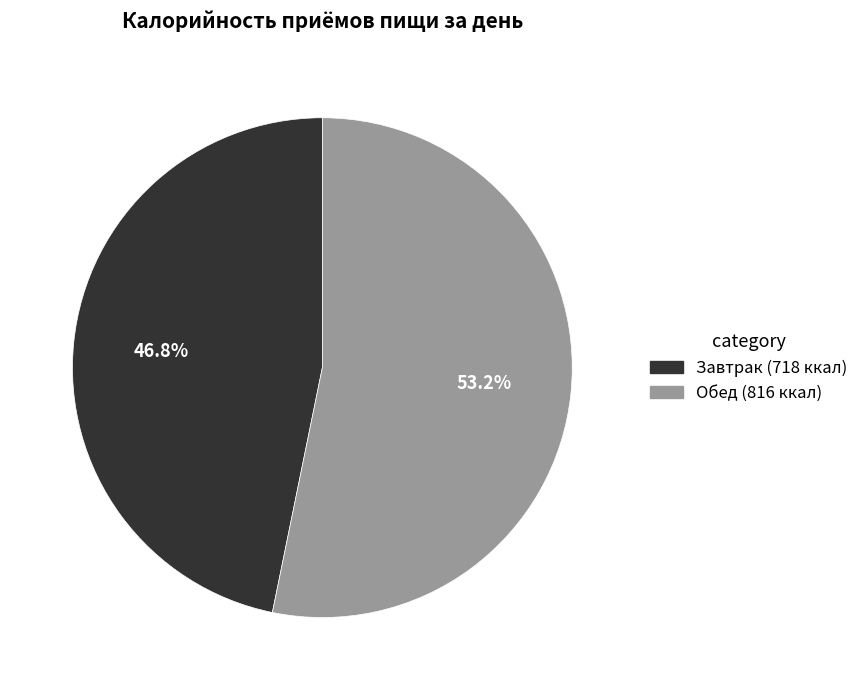

Does Завтрак account for over 50% of the chart?

No